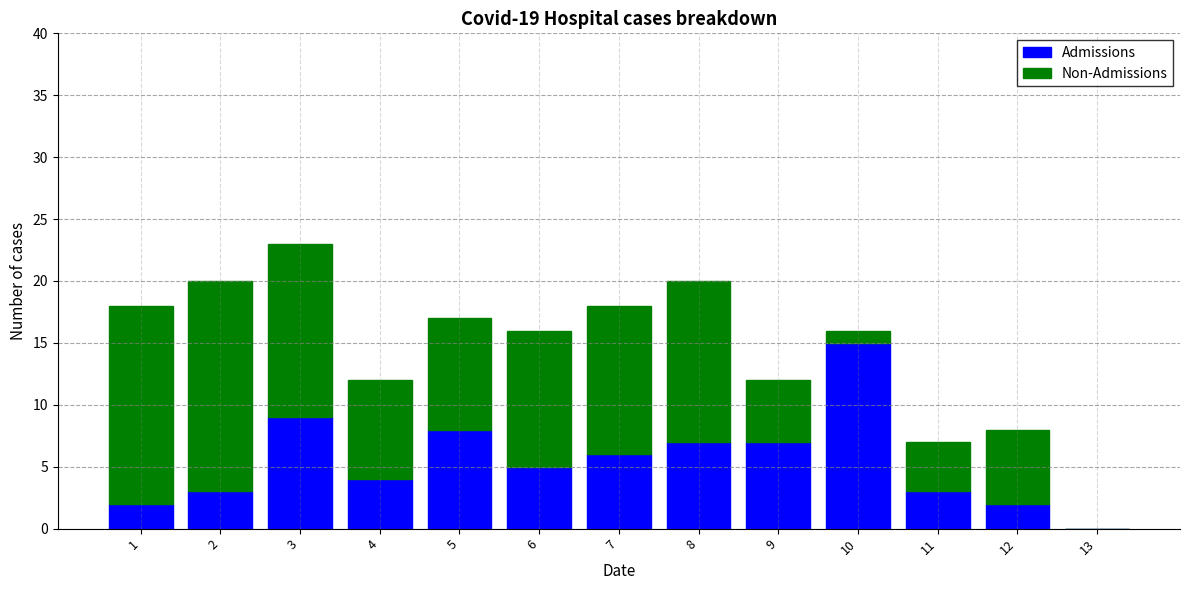

What is the highest value of the Admissions series?

15